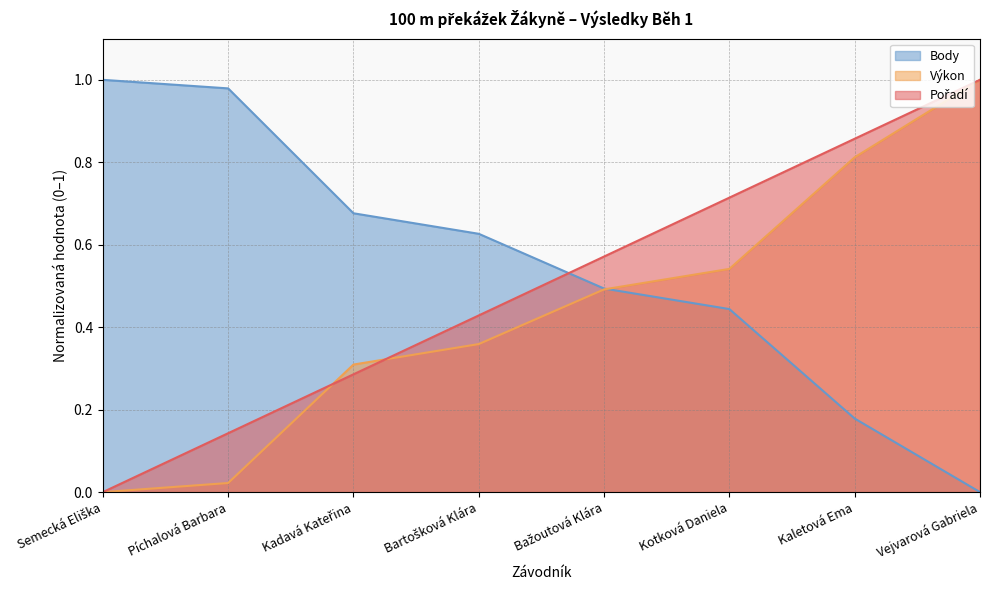

Does the chart display data point markers on the line(s)?

No